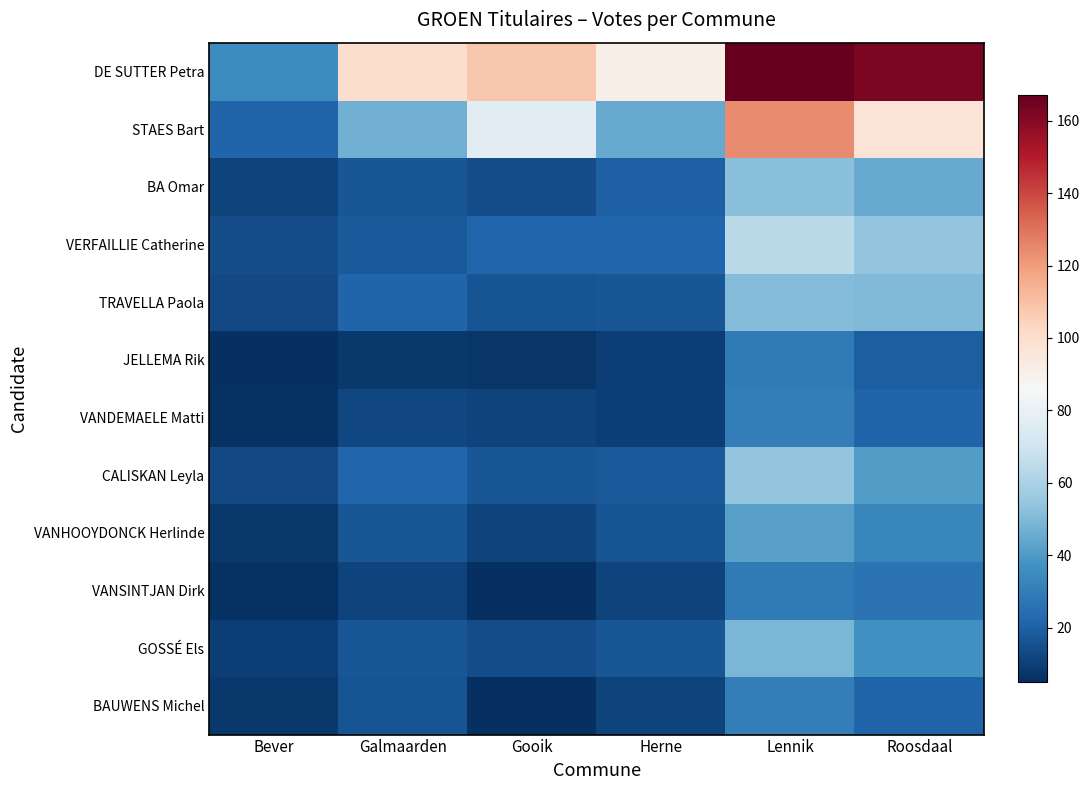

At how many categories does at least one series exceed 100?

3